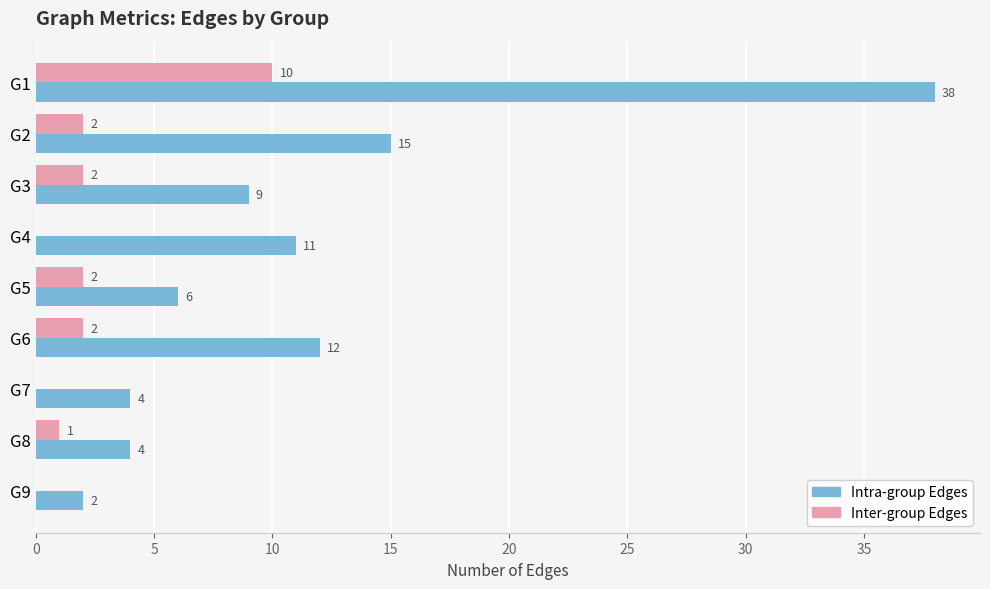

What is the sum of all Intra-group Edges values?

101